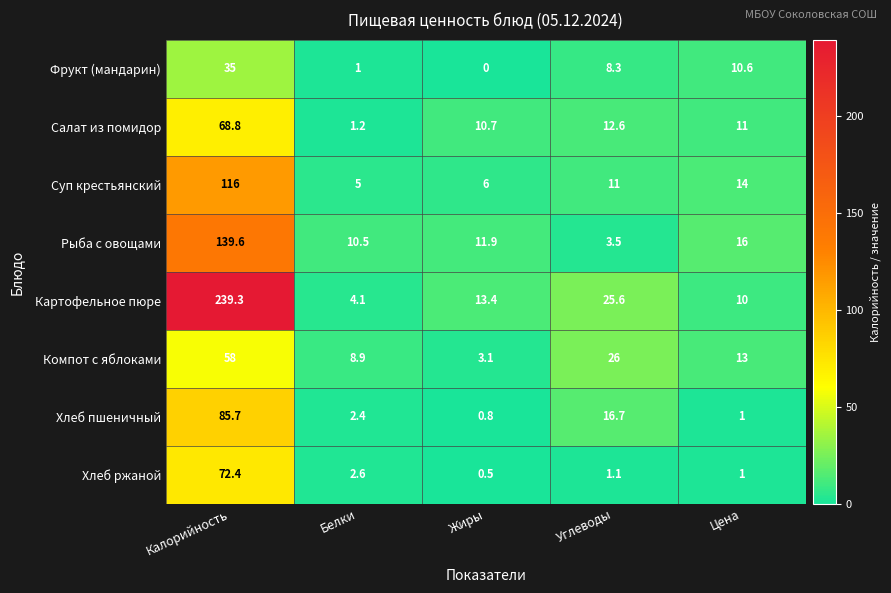

Rank the series at Калорийность from lowest to highest value.

Фрукт (мандарин), Компот с яблоками, Салат из помидор, Хлеб ржаной, Хлеб пшеничный, Суп крестьянский, Рыба с овощами, Картофельное пюре